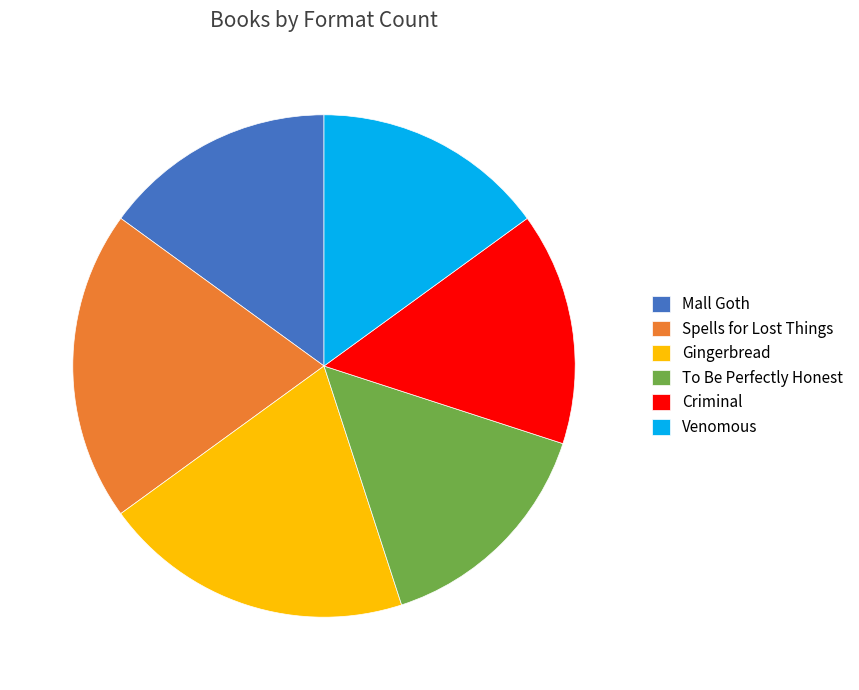

Is the sum of Venomous and To Be Perfectly Honest greater than half?

No